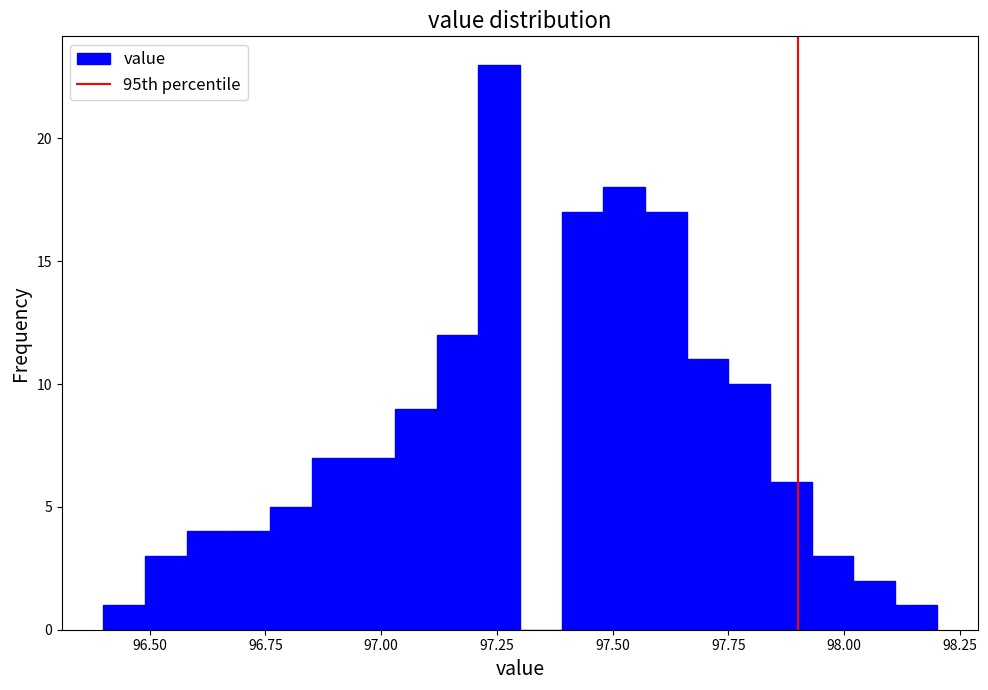

Around what value on the x-axis is the tallest bar? Give the approximate position of its centre, as read against the axis.

97.25